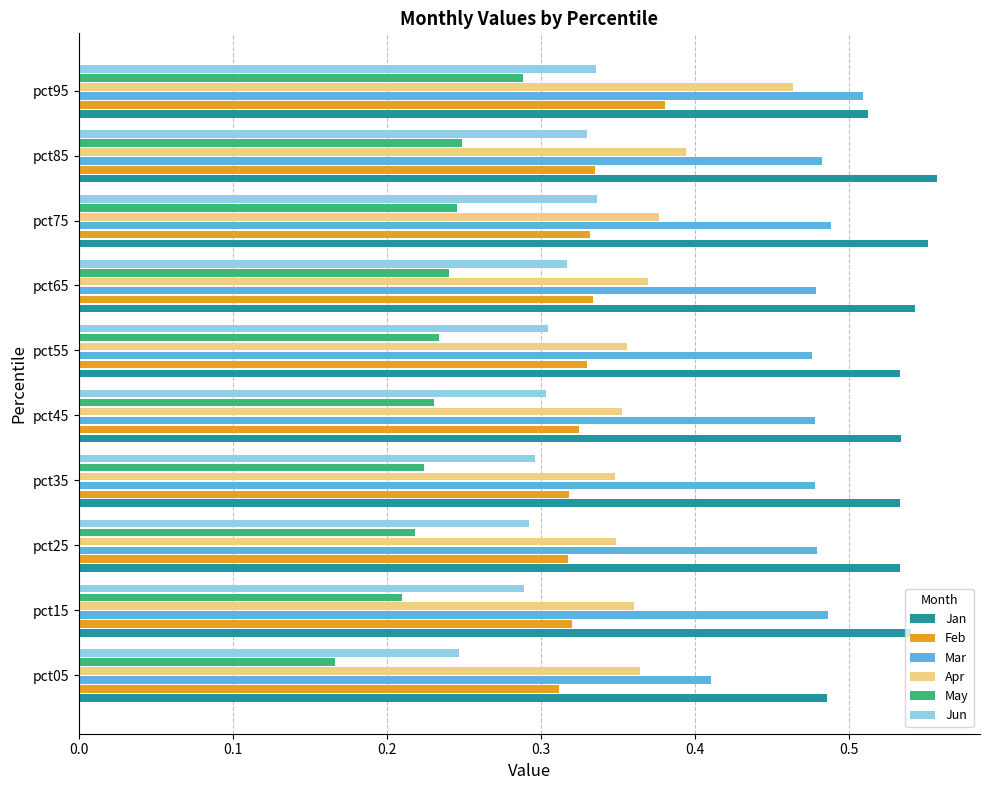

Which category has the highest value in the May series?

pct95